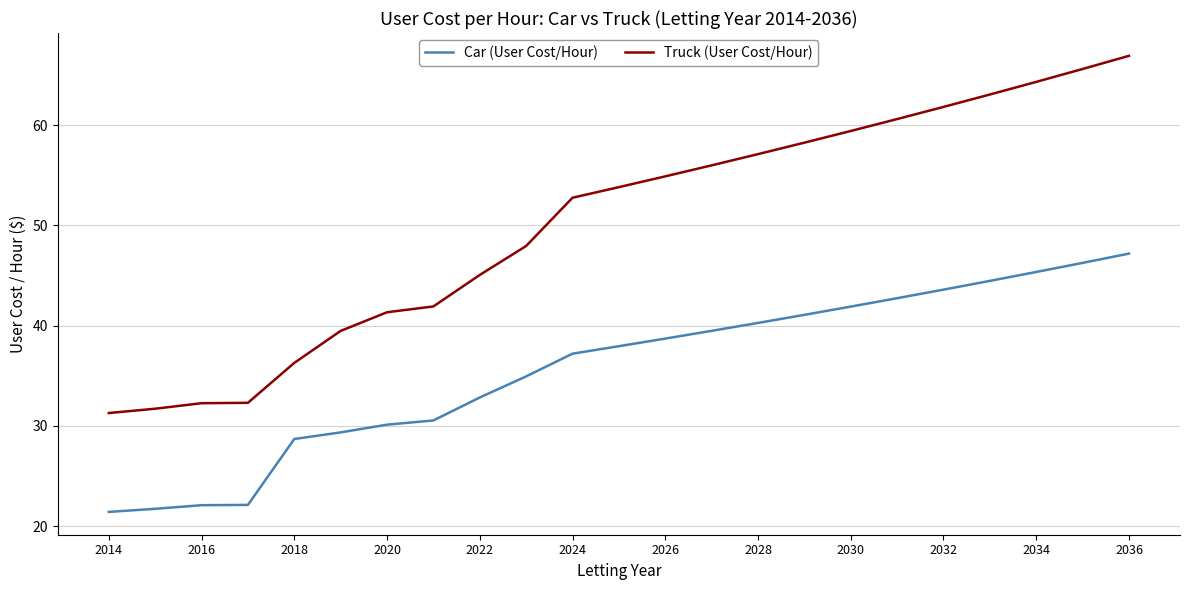

Which series has the widest spread of values?

Truck (User Cost/Hour)